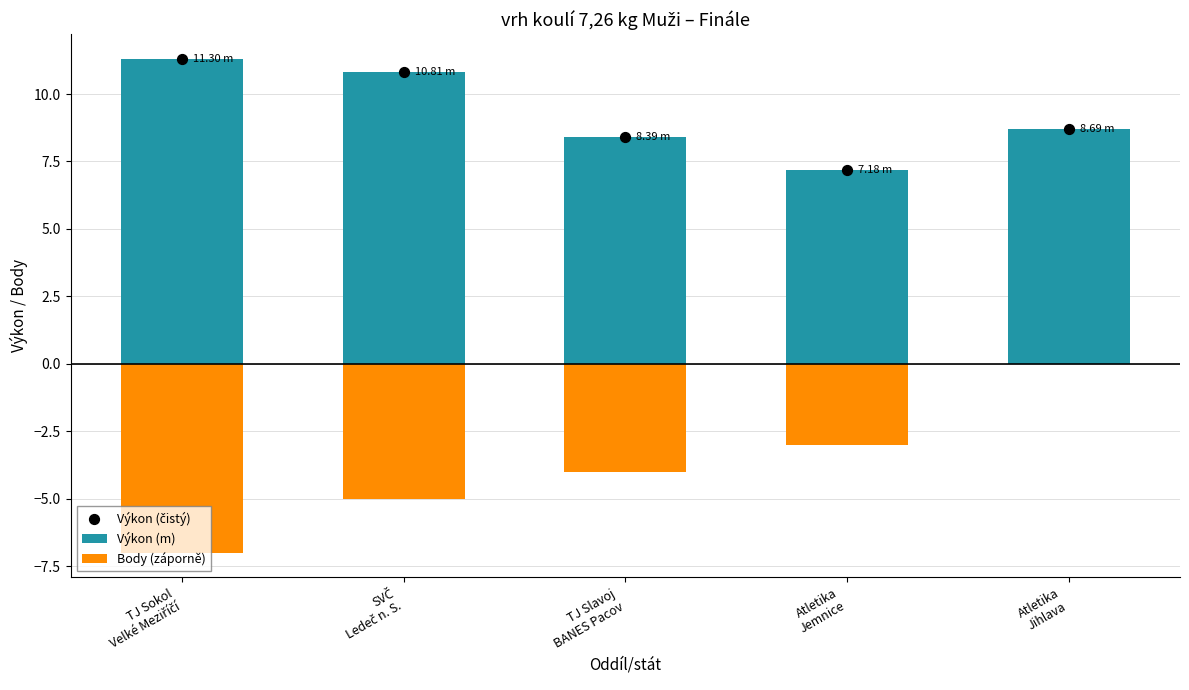

What are all the series names shown in the legend?

Výkon (m), Body (záporně), Výkon (čistý)